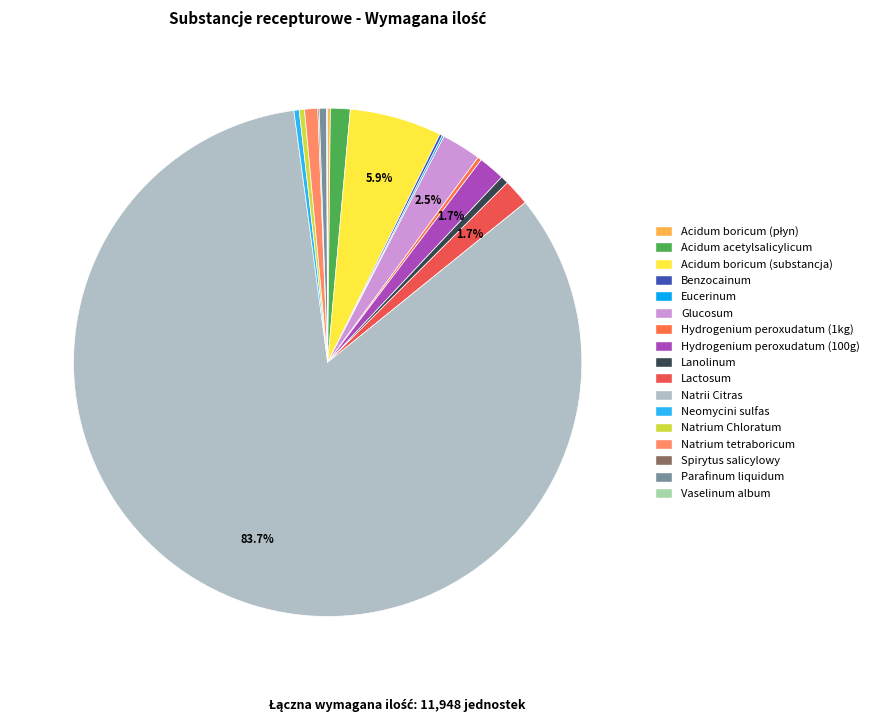

To the nearest percent, what is the average slice percentage?

6%